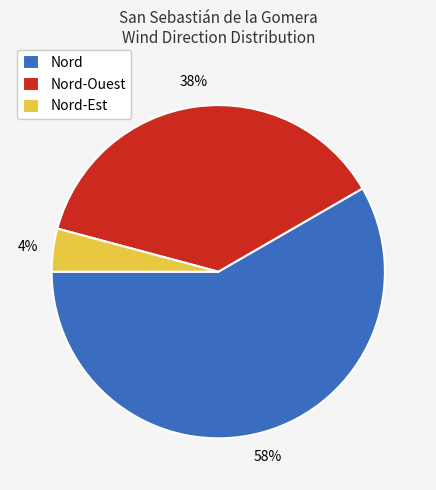

Is it true that Nord-Est is 4% of the pie?

True